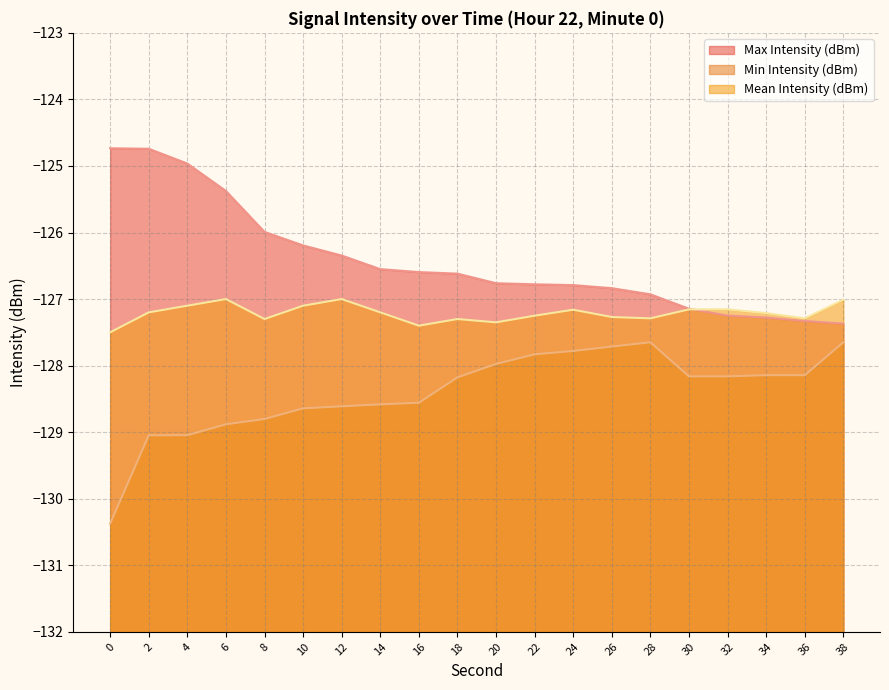

What is the approximate value of Min Intensity (dBm) at 14?

-128.6